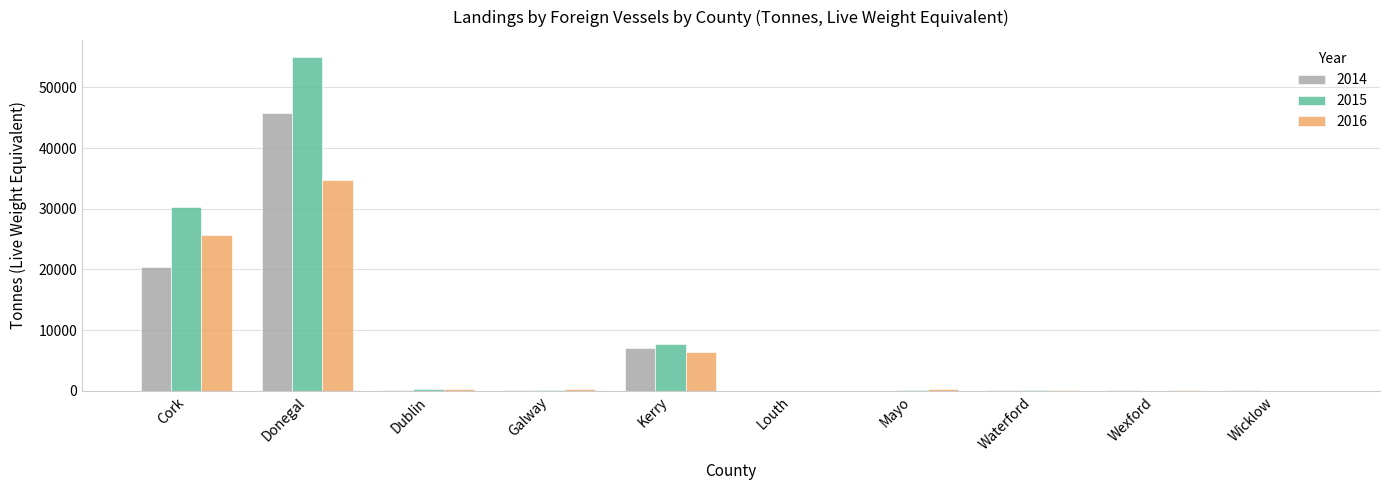

At which label does 2016 first exceed 302?

Cork